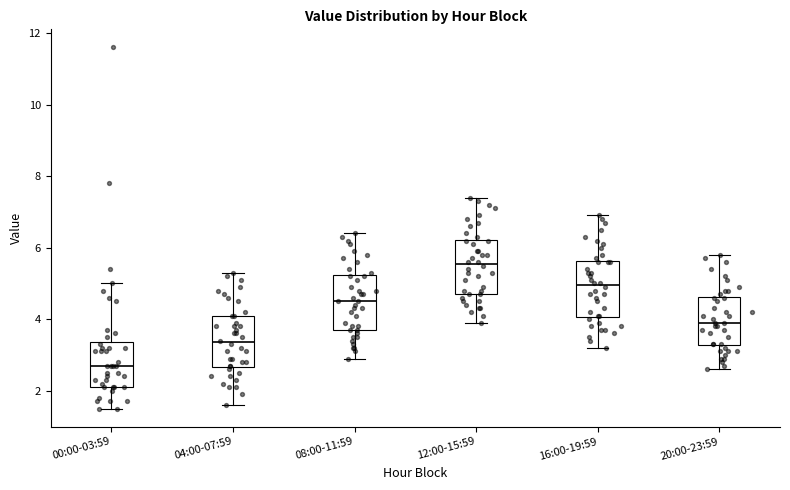

Reading left to right, read every box against the y-axis: the position of its median line, the range the box covers, and the ends of its whiskers. The values are not printed on the chart, so give them approximately, as read against the axis.

00:00-03:59: median 2.8, box 2.2 to 3.4, whiskers 1.6 to 5.0
04:00-07:59: median 3.4, box 2.6 to 4.2, whiskers 1.6 to 5.4
08:00-11:59: median 4.6, box 3.8 to 5.2, whiskers 3.0 to 6.4
12:00-15:59: median 5.6, box 4.8 to 6.2, whiskers 4.0 to 7.4
16:00-19:59: median 5.0, box 4.0 to 5.6, whiskers 3.2 to 7.0
20:00-23:59: median 4.0, box 3.2 to 4.6, whiskers 2.6 to 5.8